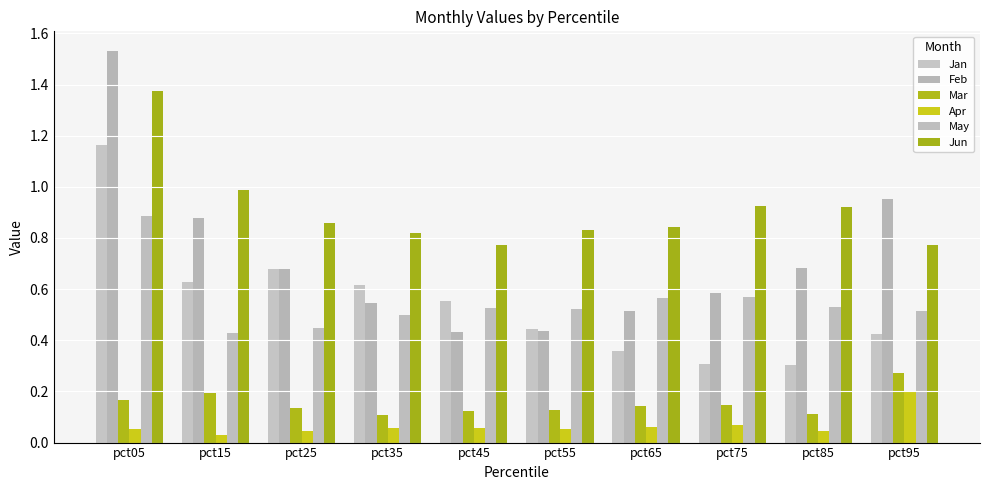

Which label corresponds to the smallest value in the chart?

pct15